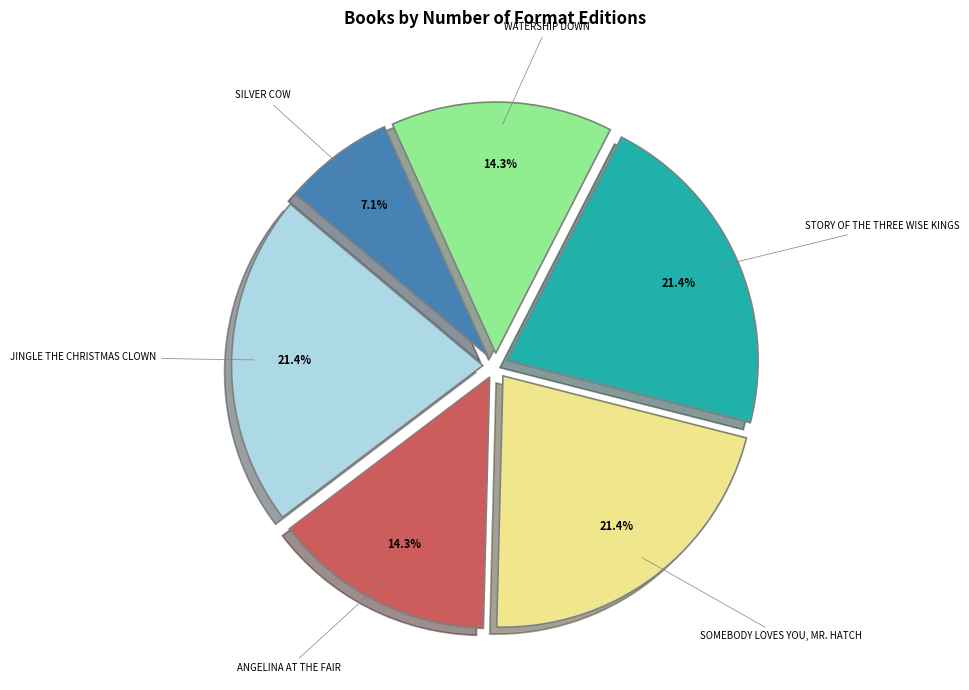

Is there a majority slice in this chart?

No